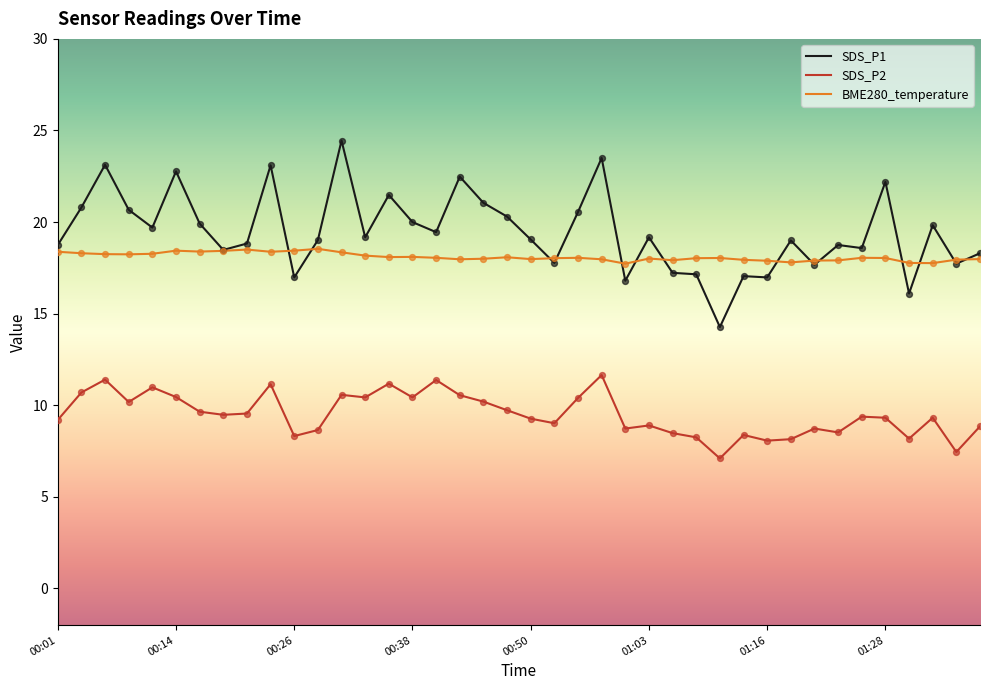

Which series has the largest total across all categories?

SDS_P1